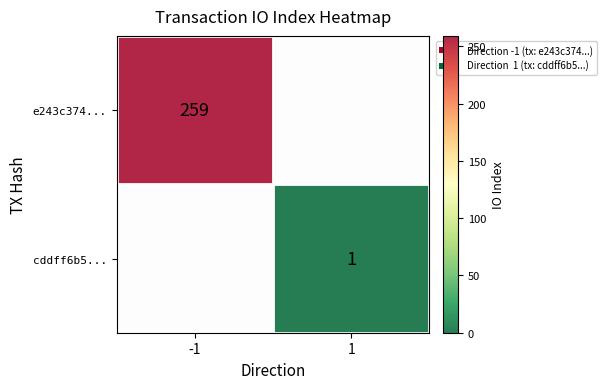

The value of e243c374... at -1 is 259. True or false?

True